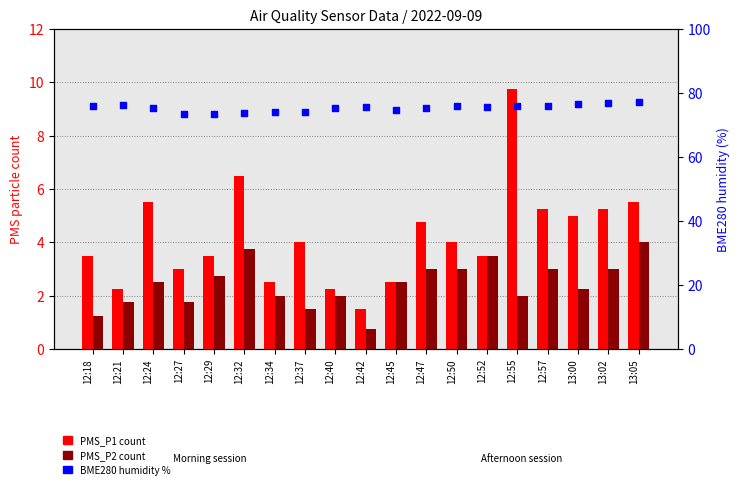

What are all the series names shown in the legend?

PMS_P1, PMS_P2, BME280 humidity